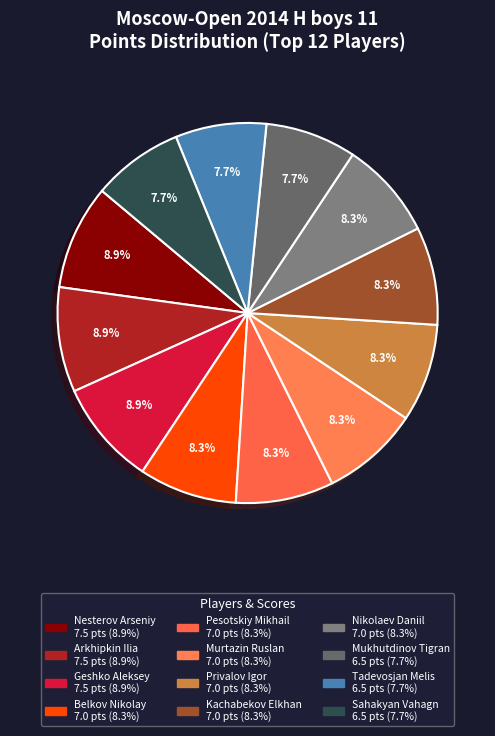

Do Tadevosjan Melis and Pesotskiy Mikhail together represent more than half of the pie?

No